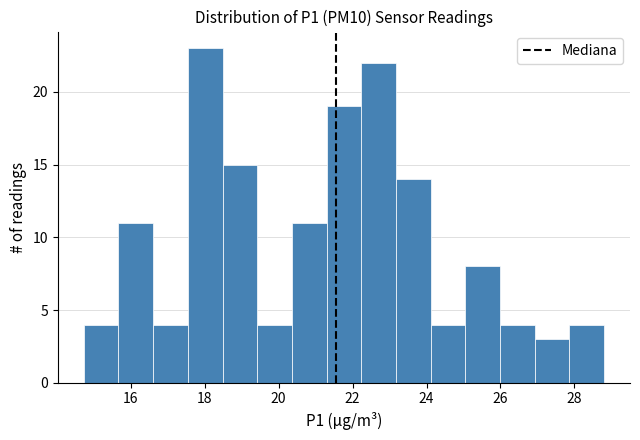

Reading left to right, transcribe this chart: for each bar, give the range it covers on the x-axis and its height. Neither the bar edges nor the heights are printed on the chart, so give them approximately, as read against the axes.

14.8 to 15.6: 4
15.6 to 16.6: 11
16.6 to 17.6: 4
17.6 to 18.4: 23
18.4 to 19.4: 15
19.4 to 20.4: 4
20.4 to 21.2: 11
21.2 to 22.2: 19
22.2 to 23.2: 22
23.2 to 24.2: 14
24.2 to 25.0: 4
25.0 to 26.0: 8
26.0 to 27.0: 4
27.0 to 27.8: 3
27.8 to 28.8: 4